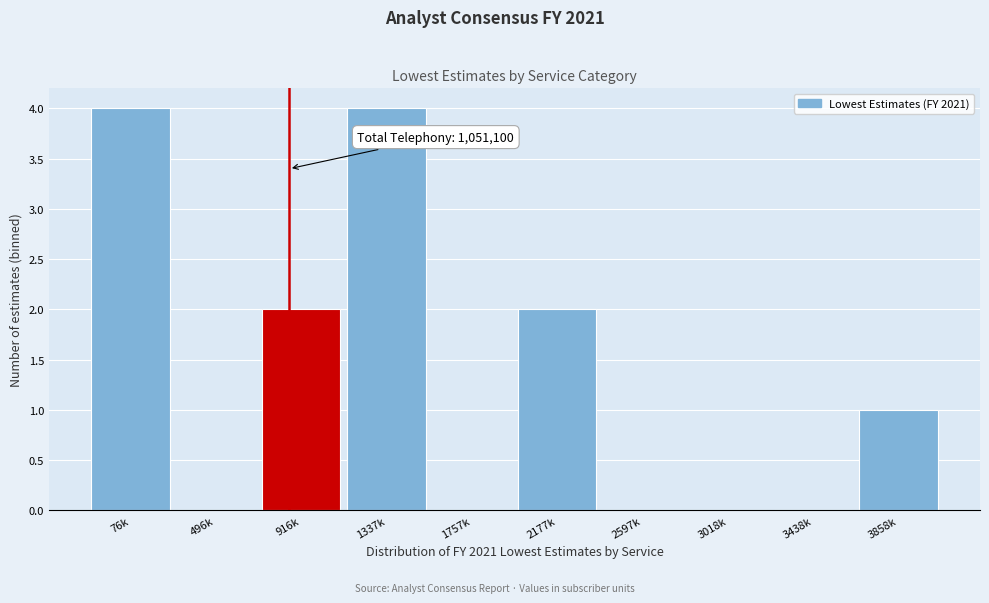

Reading left to right, transcribe all the data shown in this chart.

76k=4	496k=0	916k=2	1337k=4	1757k=0	2177k=2	2597k=0	3018k=0	3438k=0	3858k=1